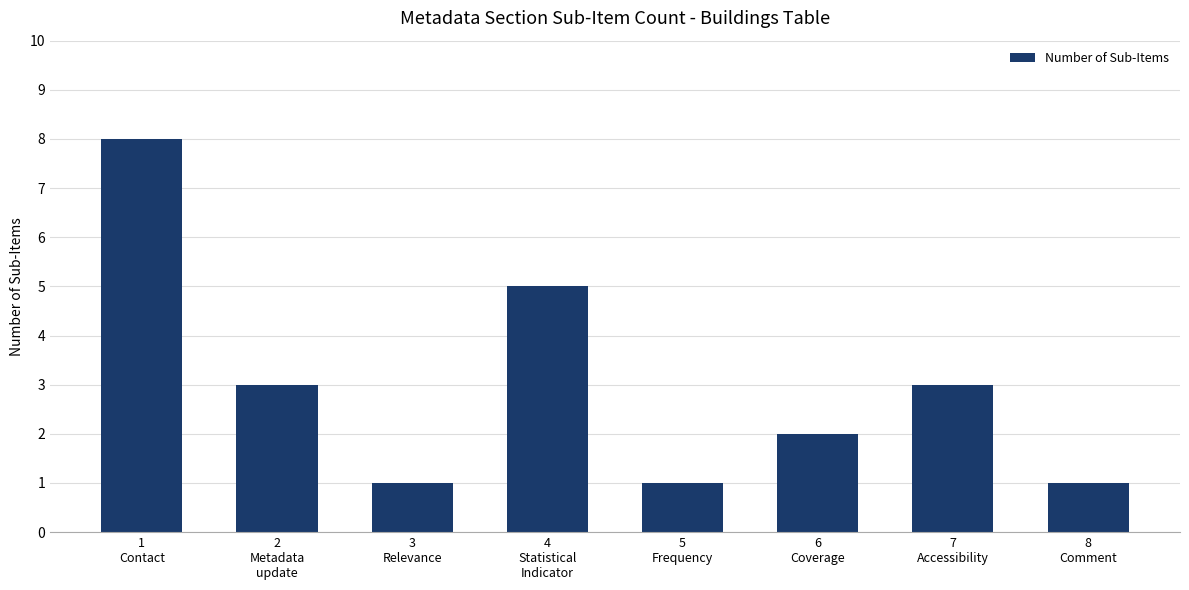

What is the label of the 4th bar from the right?

5
Frequency